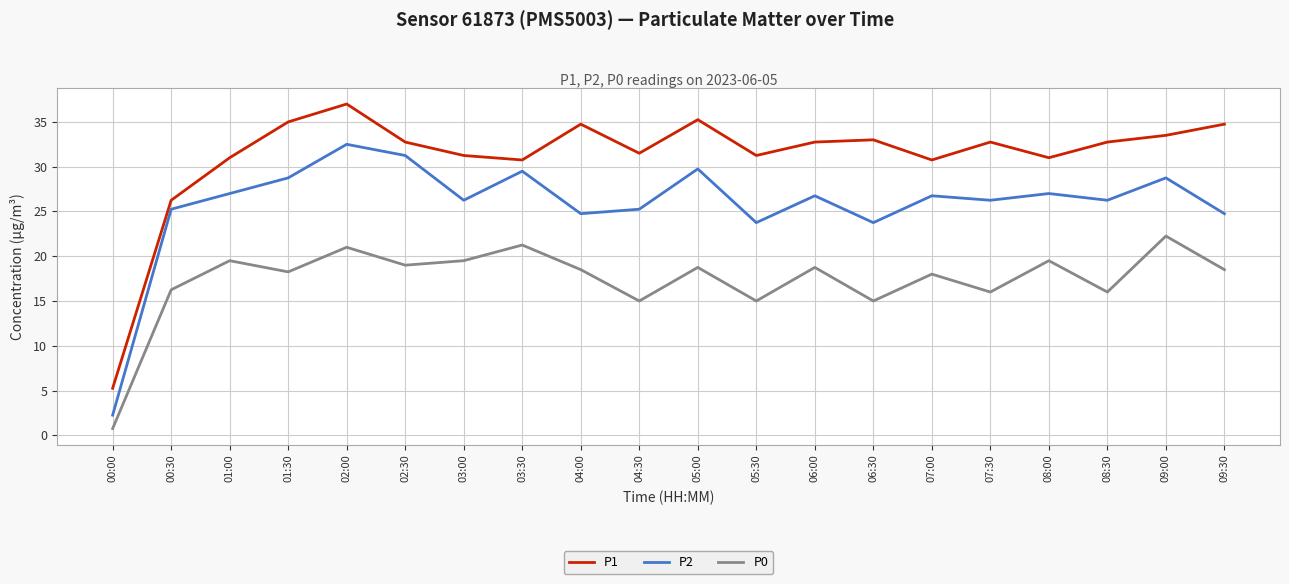

Where is the first local maximum for P0?

01:00